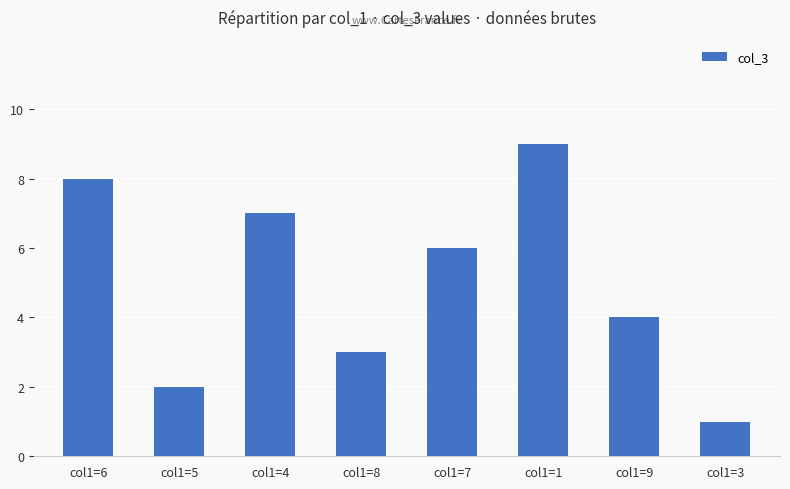

Which label corresponds to the largest value in the chart?

col1=1